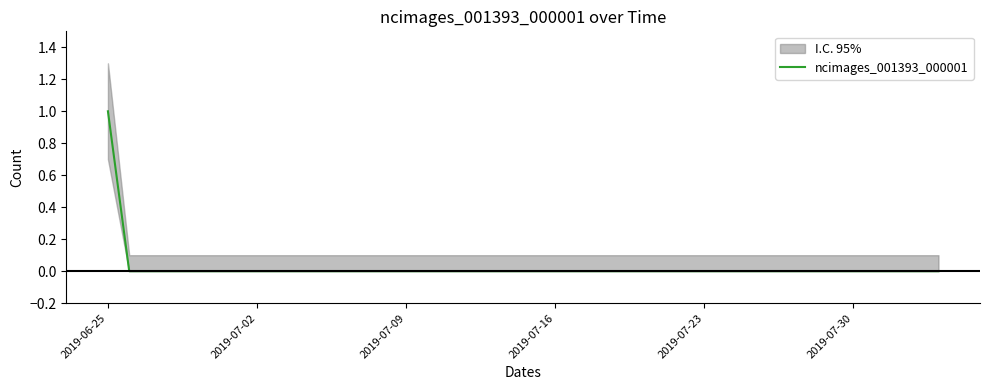

Does the chart have visible grid lines?

No